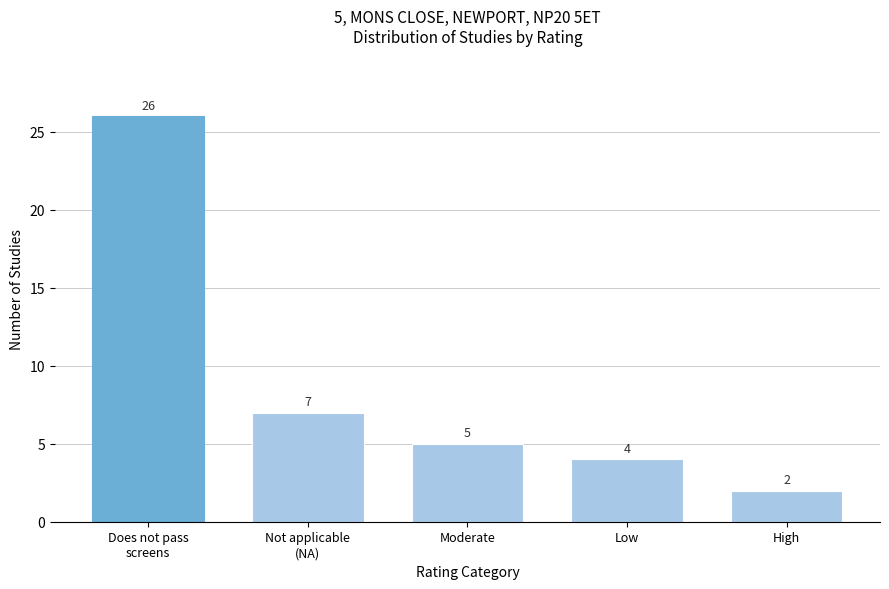

Reading left to right, transcribe all the data shown in this chart.

26	7	5	4	2